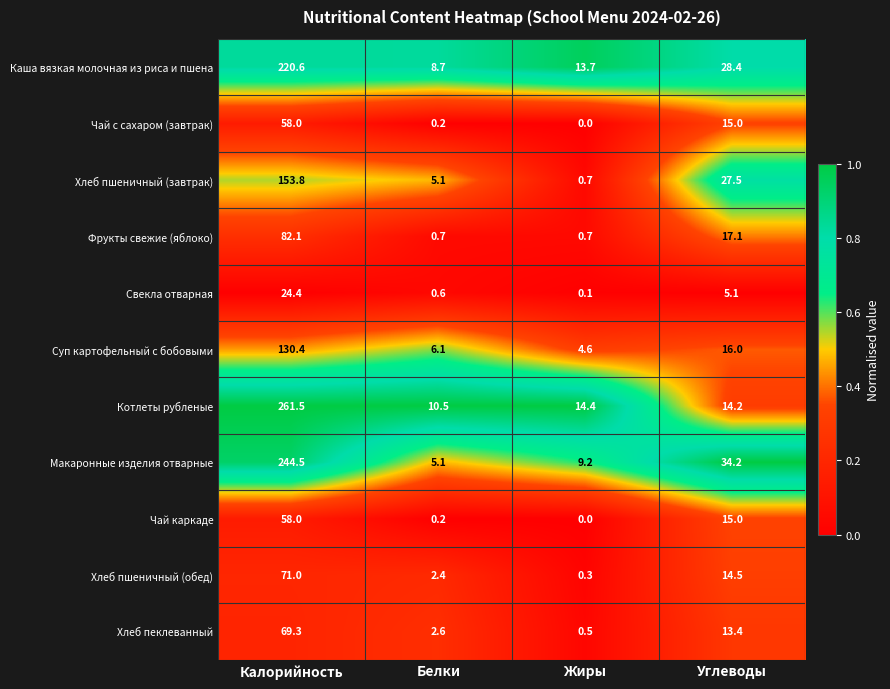

Which series has the largest total across all categories?

Котлеты рубленые